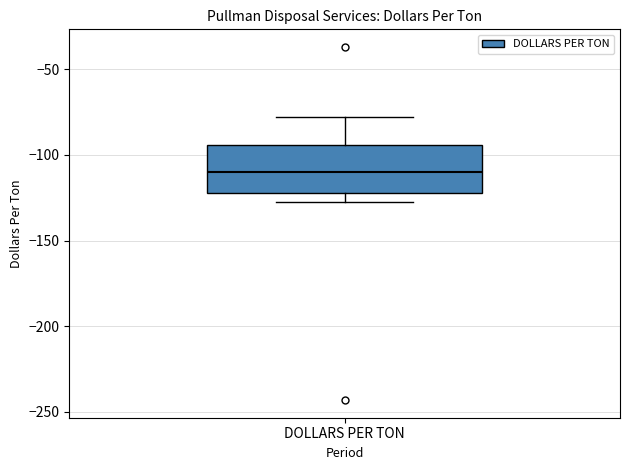

Transcribe this box plot: give where the median line is, the range the box spans, and where the two whiskers end, as read against the y-axis. The values are not printed on the chart, so give them approximately, as read against the axis.

median -110, box -120 to -95, whiskers -130 to -80